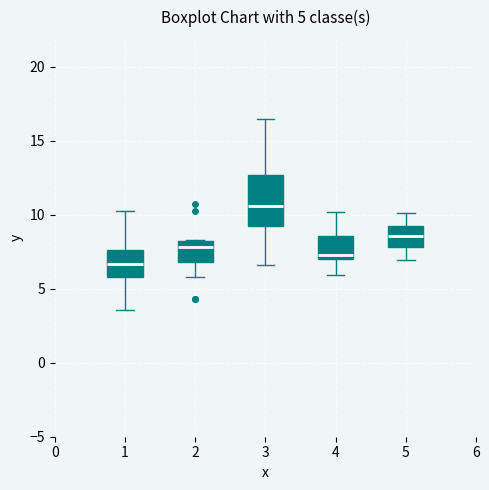

Comparing the boxes themselves (not the whiskers), which one is the tallest?

3